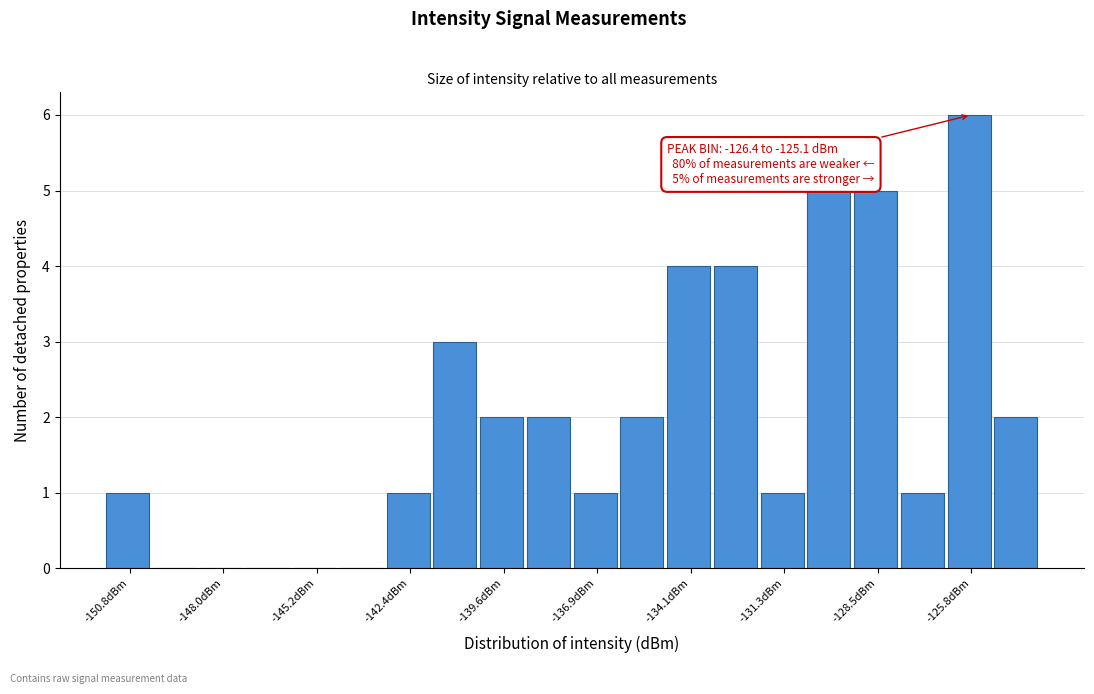

Around what value on the x-axis is the tallest bar? Give the approximate position of its centre, as read against the axis.

-126.0